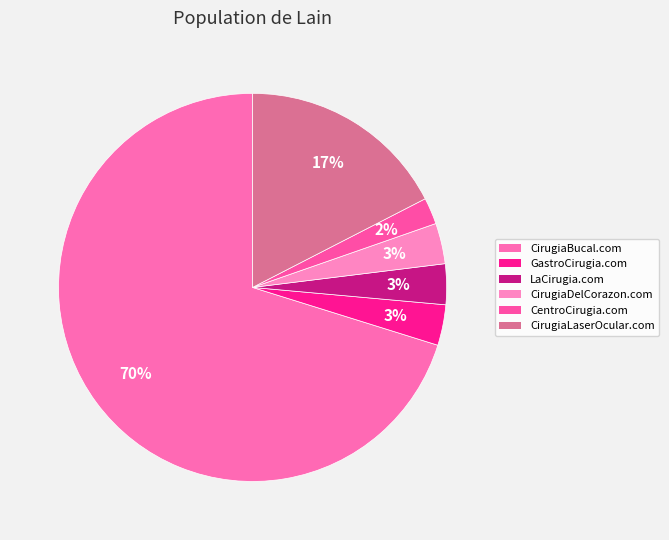

What is the ratio of the value at CentroCirugia.com to the value at GastroCirugia.com?

0.7